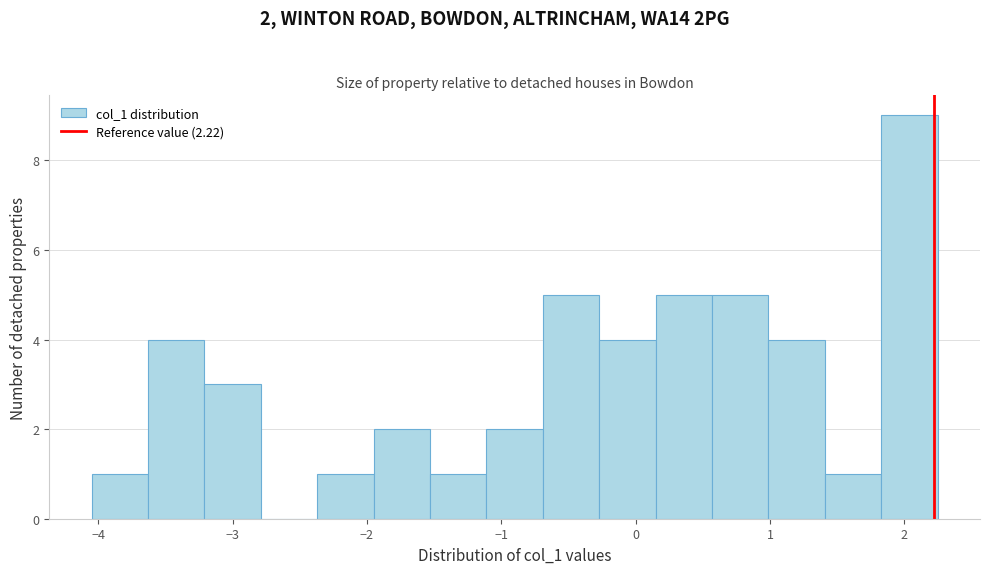

Which range on the x-axis has the tallest bar?

1.8 to 2.2